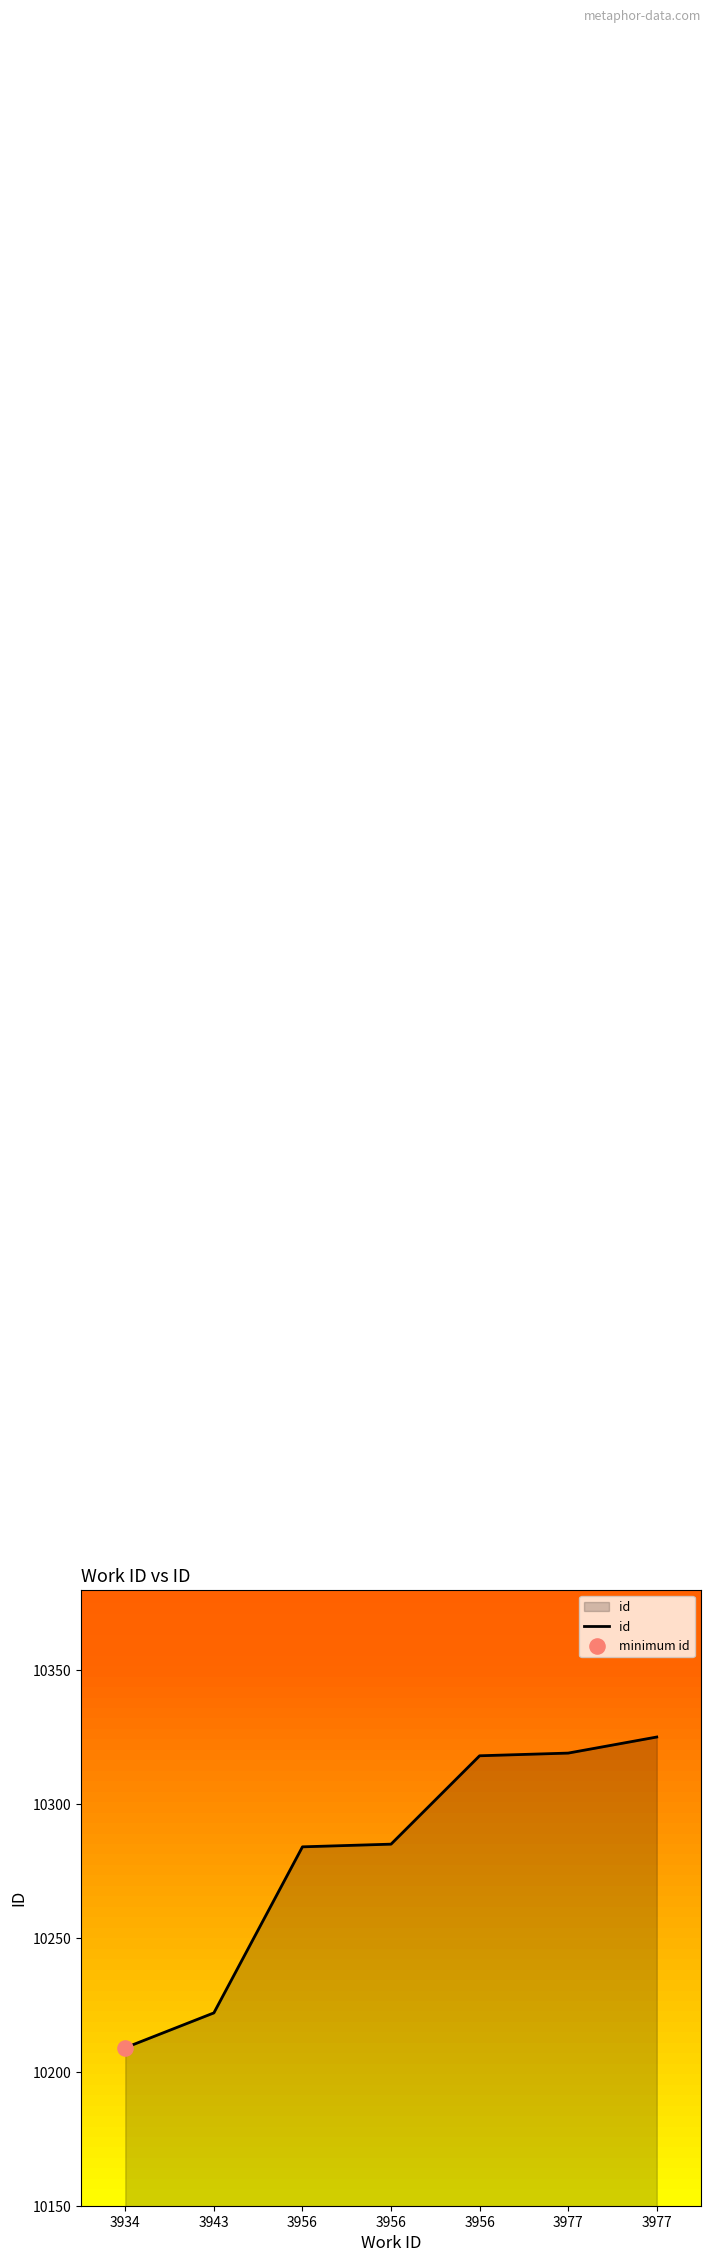

Which has a higher value, 3934 or 3977?

3977